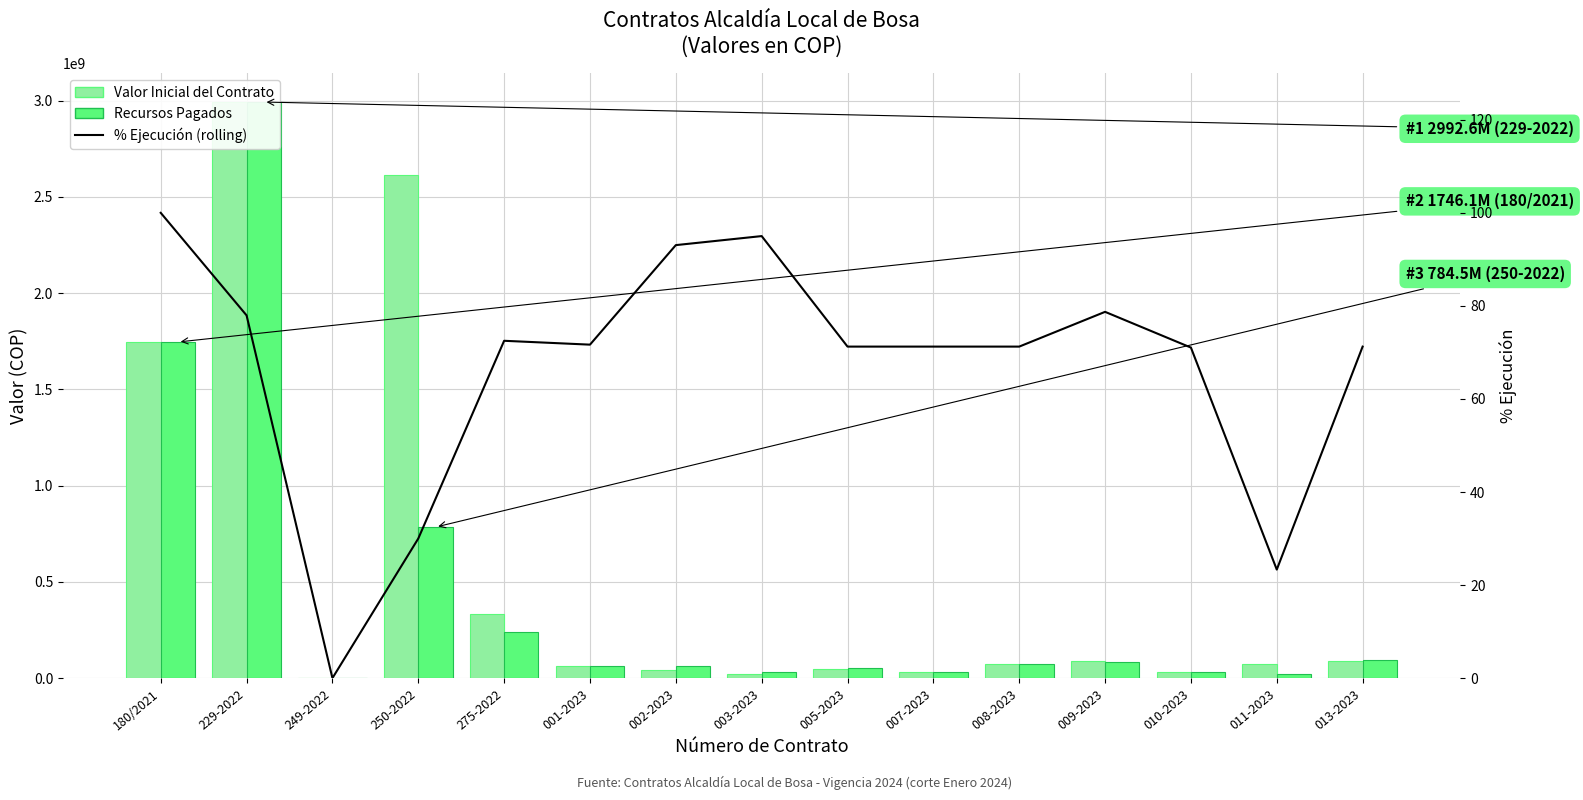

The value of Valor Inicial del Contrato at 249-2022 is 0.0. True or false?

True